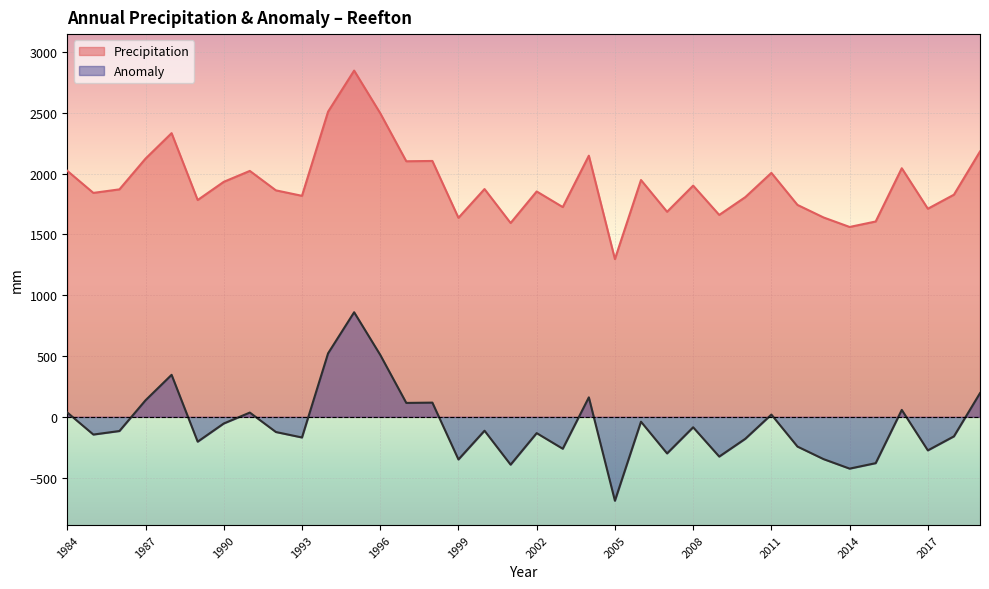

At 2001, list the series in order from smallest to largest.

Anomaly, Precipitation